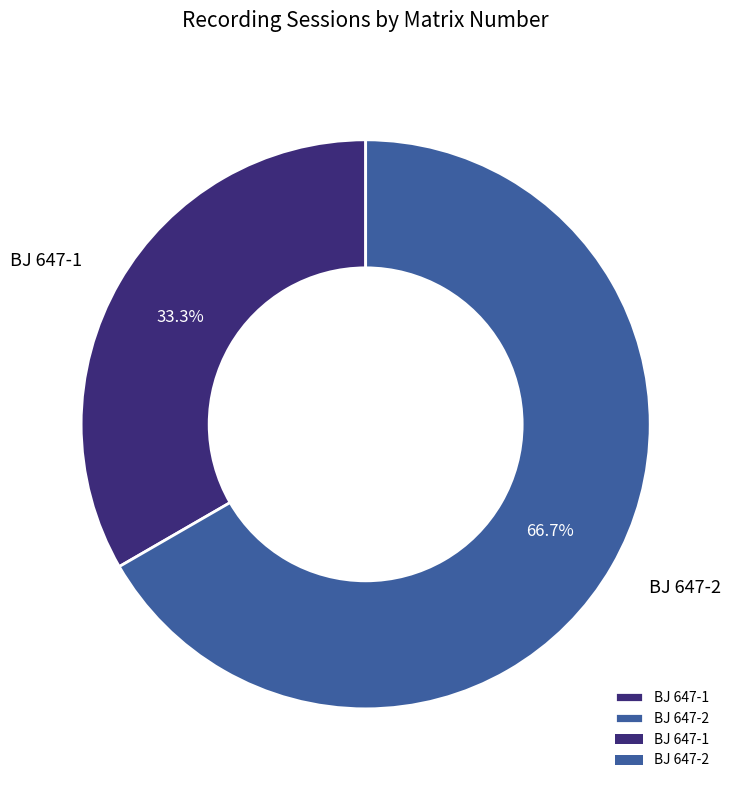

Does BJ 647-2 account for over 50% of the chart?

Yes